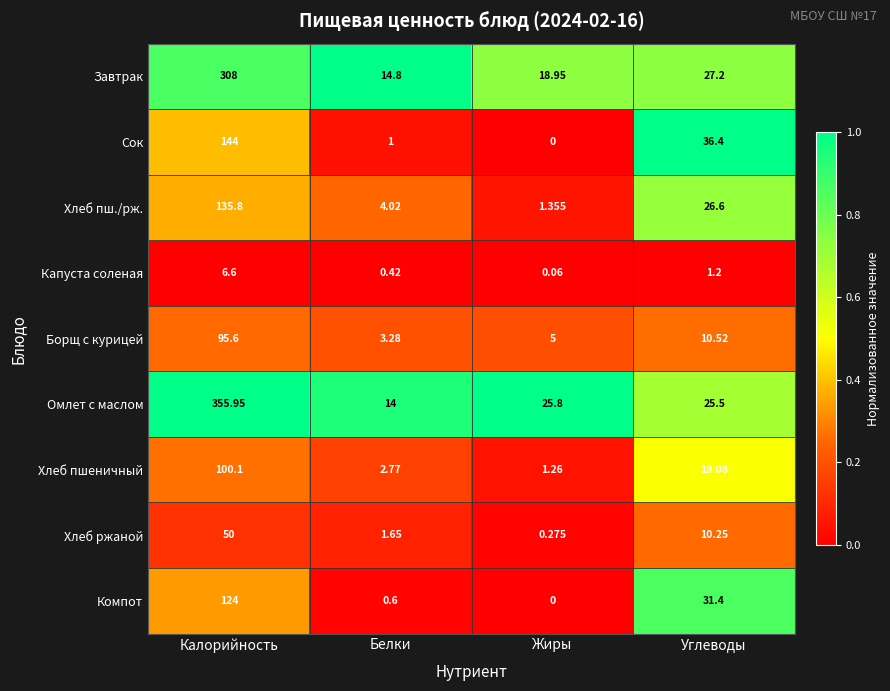

Which series has the largest total across all categories?

Омлет с маслом